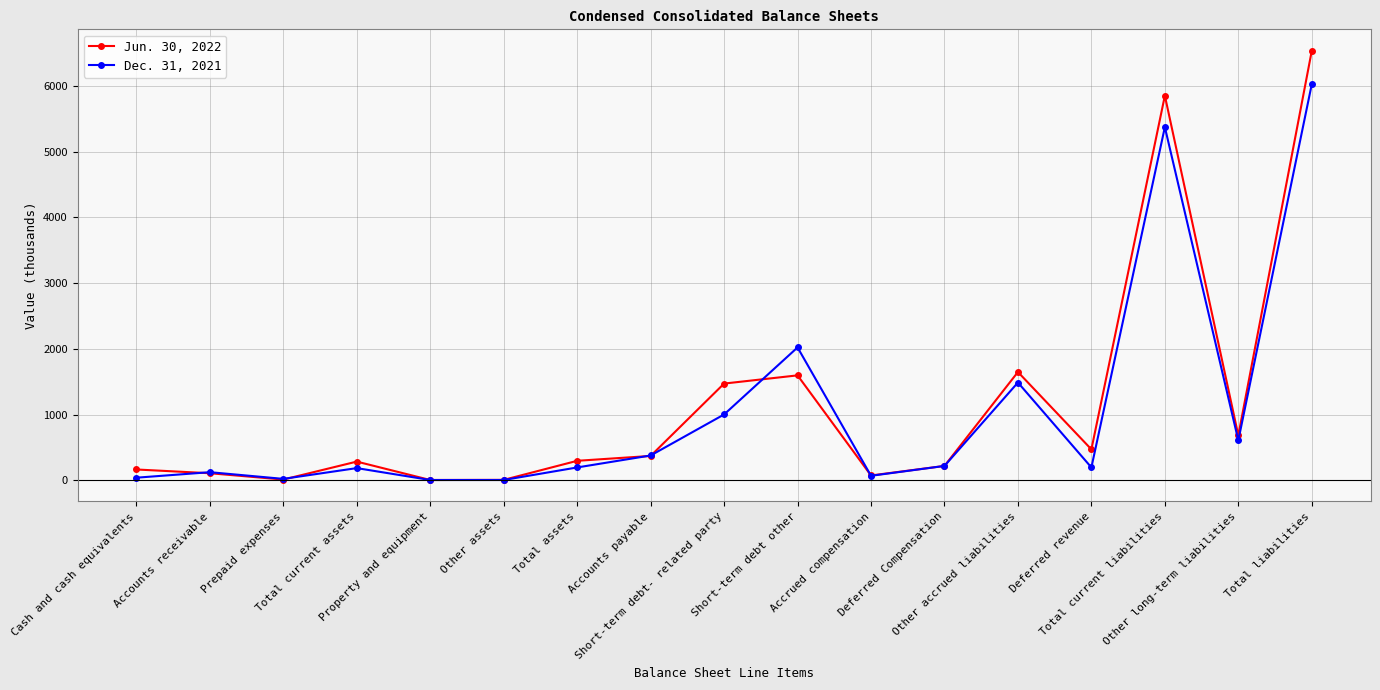

How many interior local peaks does the Dec. 31, 2021 series have?

5